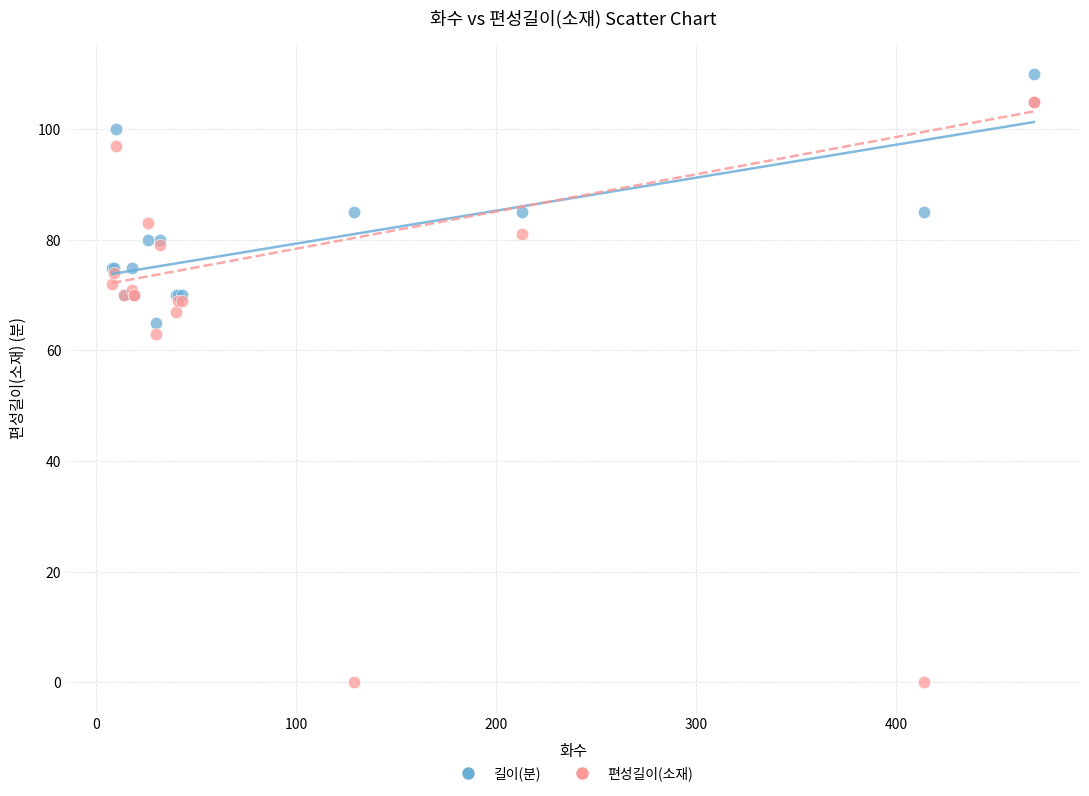

What are all the series names shown in the legend?

길이(분), 편성길이(소재)